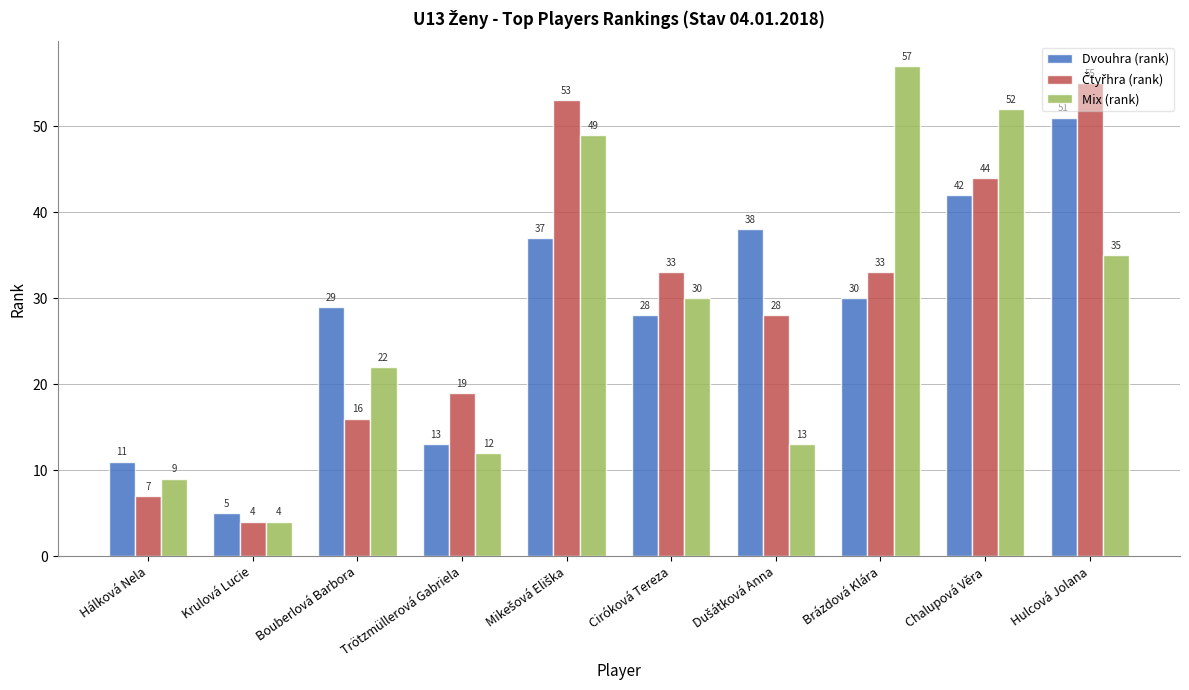

What is the smallest value displayed?

4